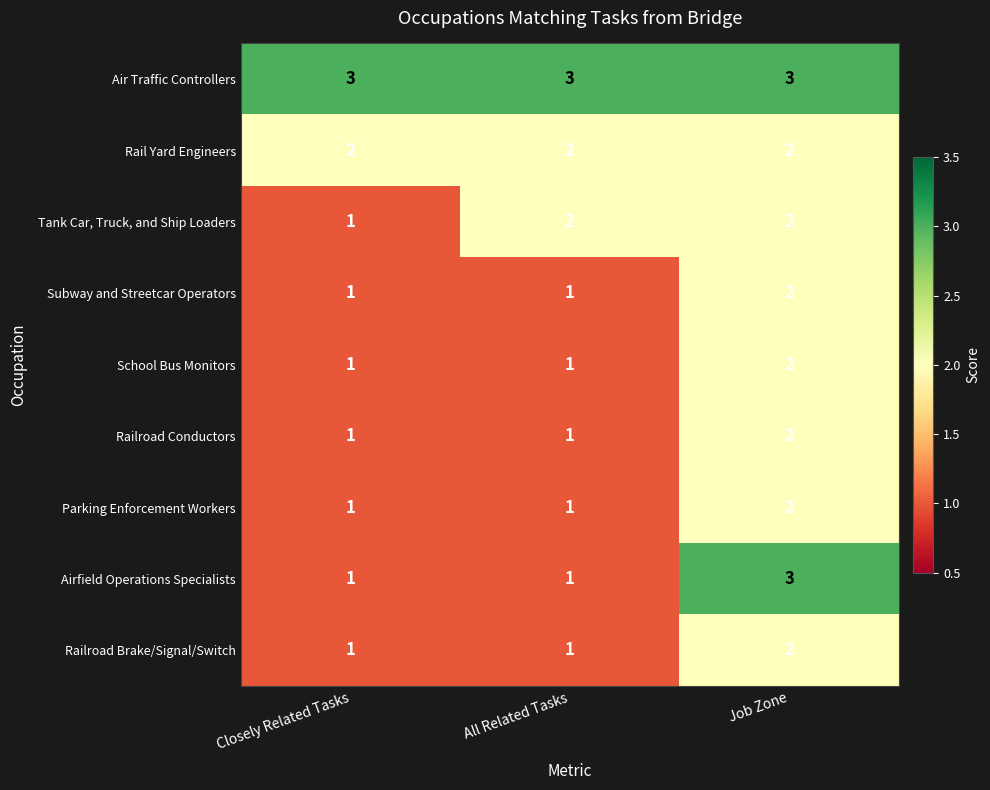

What is the maximum value shown in the chart?

3